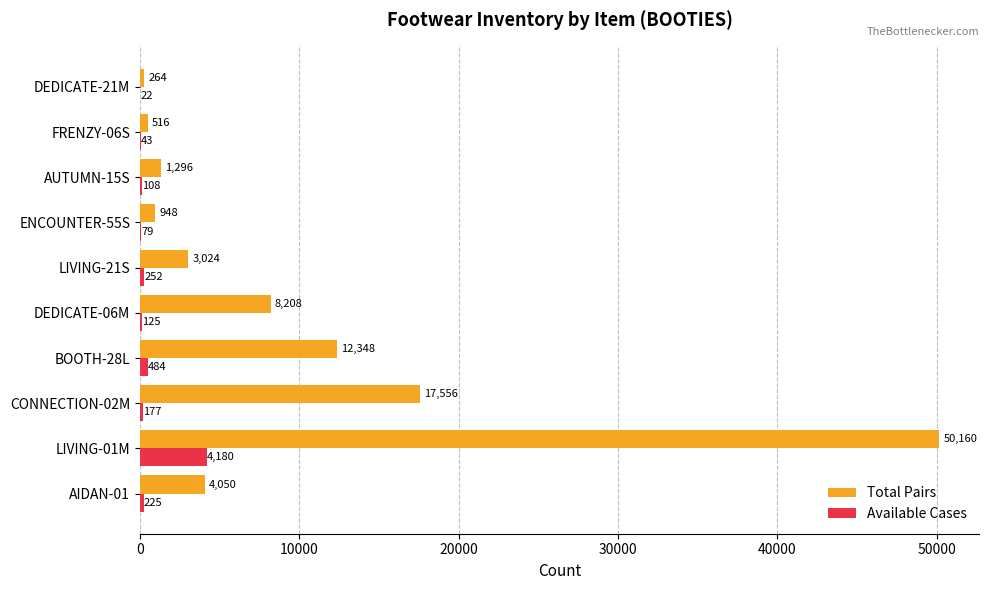

How many categories are shown in the chart?

10